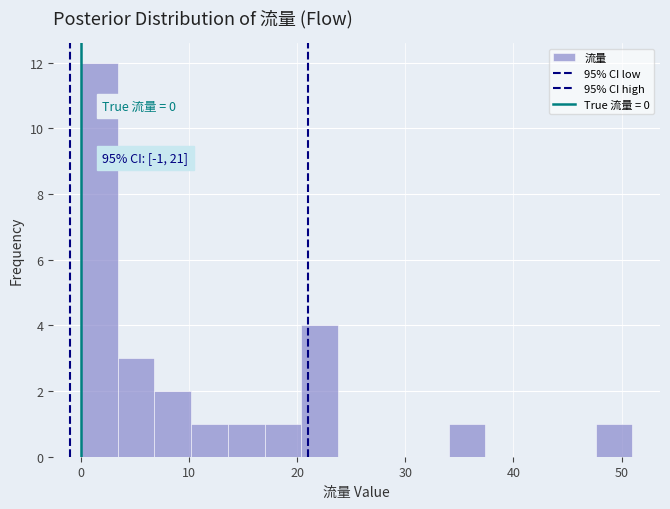

Around what value on the x-axis is the tallest bar? Give the approximate position of its centre, as read against the axis.

2